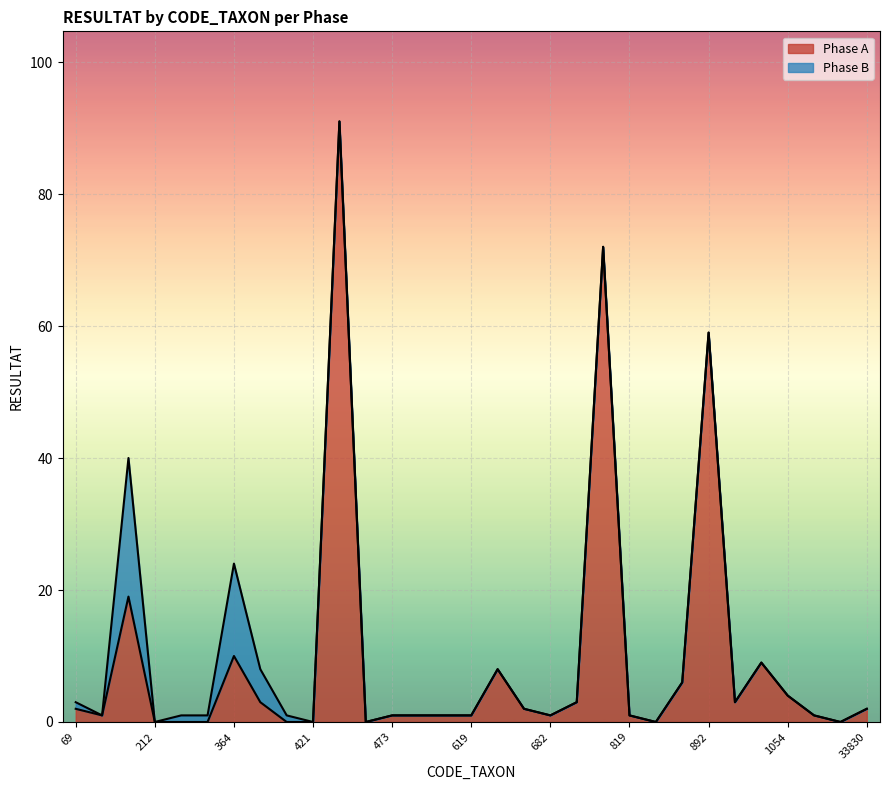

Rank the categories by value from highest to lowest.

451, 807, 892, 200, 364, 933, 622, 887, 1054, 383, 801, 906, 69, 625, 33830, 140, 473, 491, 613, 619, 682, 819, 1055, 212, 223, 231, 399, 421, 457, 831, 3181